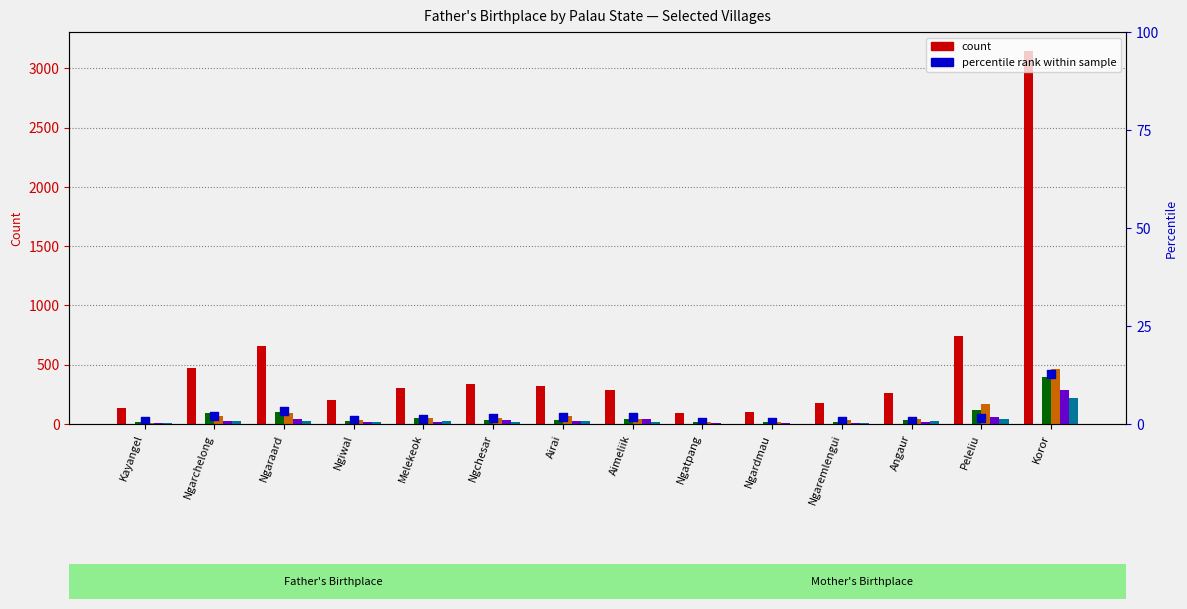

Is the value of Ngermid at Angaur greater than the value of Madalaii at Peleliu?

No